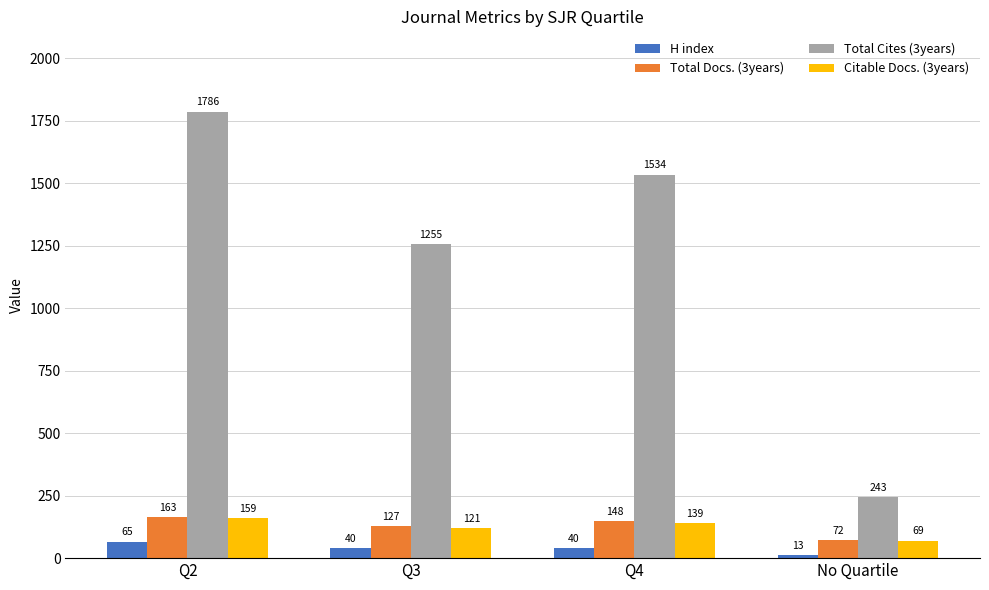

True or false: Citable Docs. (3years) has a value of 139.0 at Q4.

True